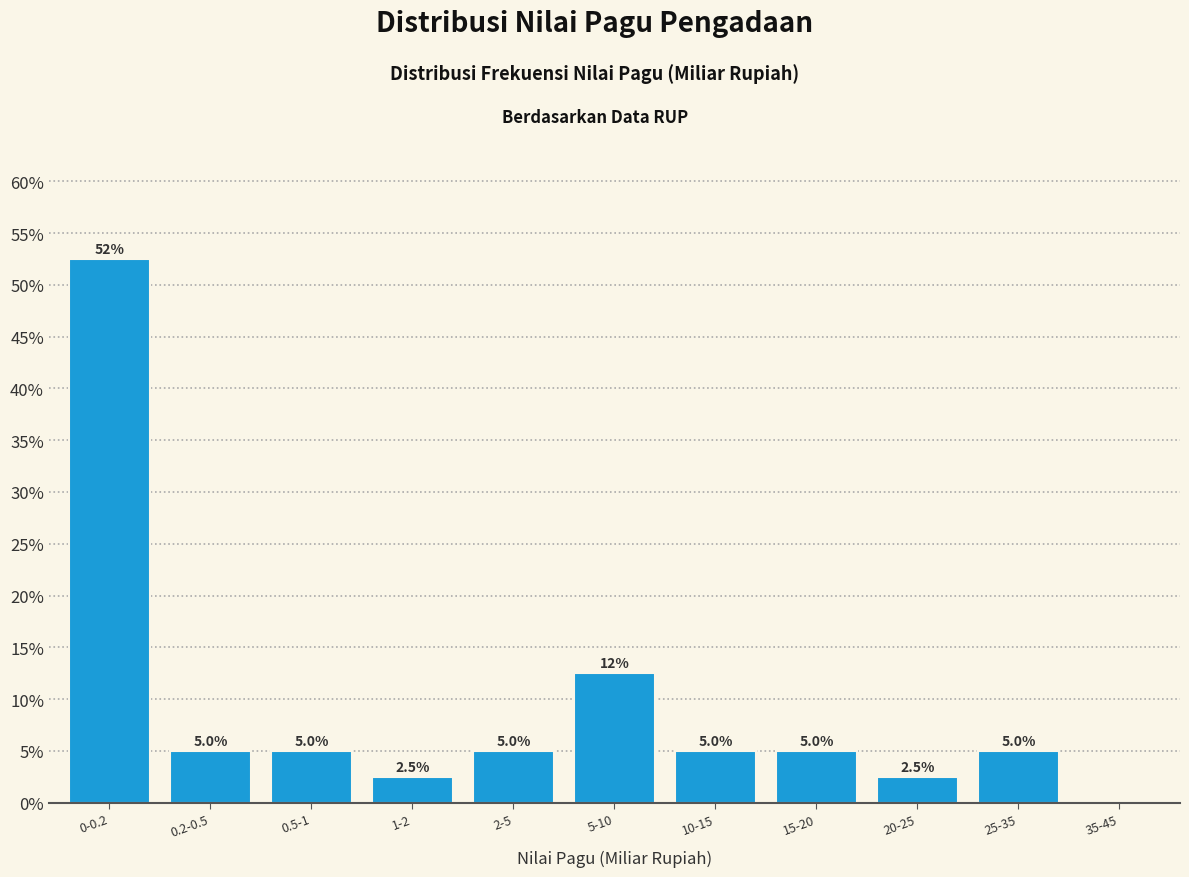

Reading right to left, transcribe all the data shown in this chart.

35-45=0.0	25-35=5.0	20-25=2.5	15-20=5.0	10-15=5.0	5-10=12.5	2-5=5.0	1-2=2.5	0.5-1=5.0	0.2-0.5=5.0	0-0.2=52.5